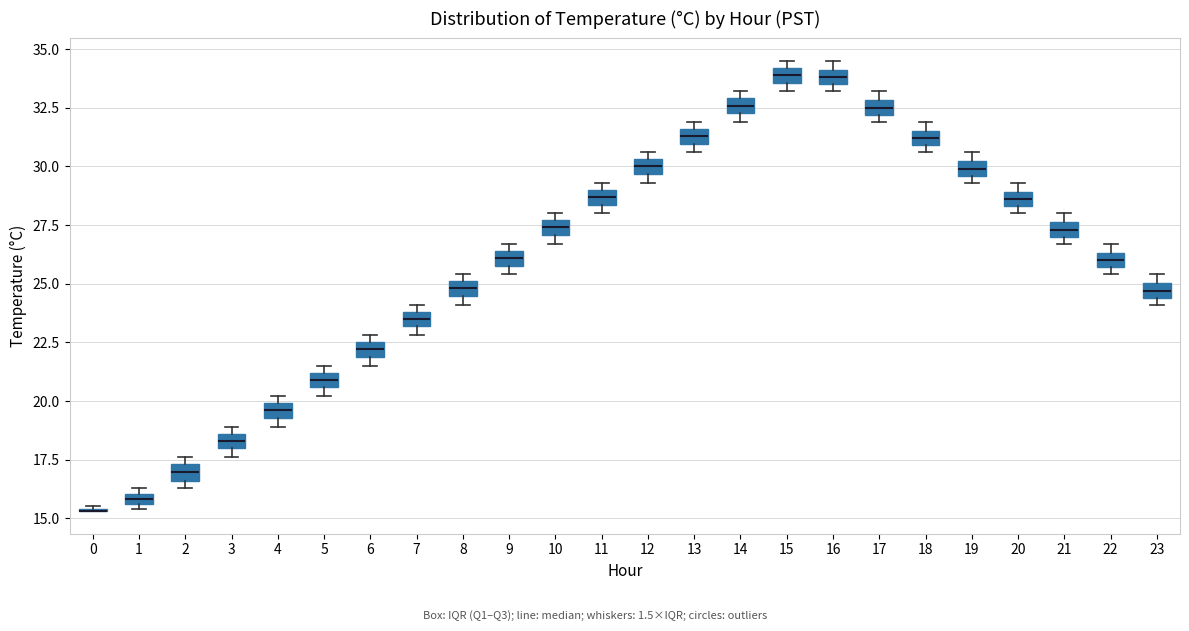

Where is the upper edge of the box at x = 1 on the y-axis? The values are not printed on the chart, so give them approximately, as read against the axis.

16.0